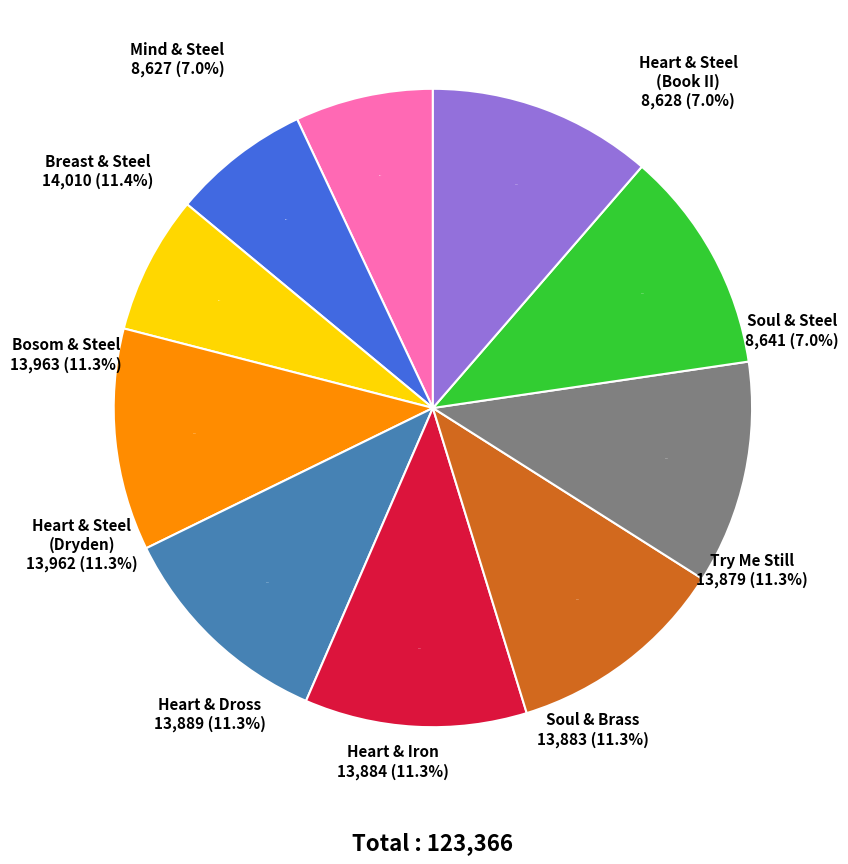

Count the number of slices in the pie.

10